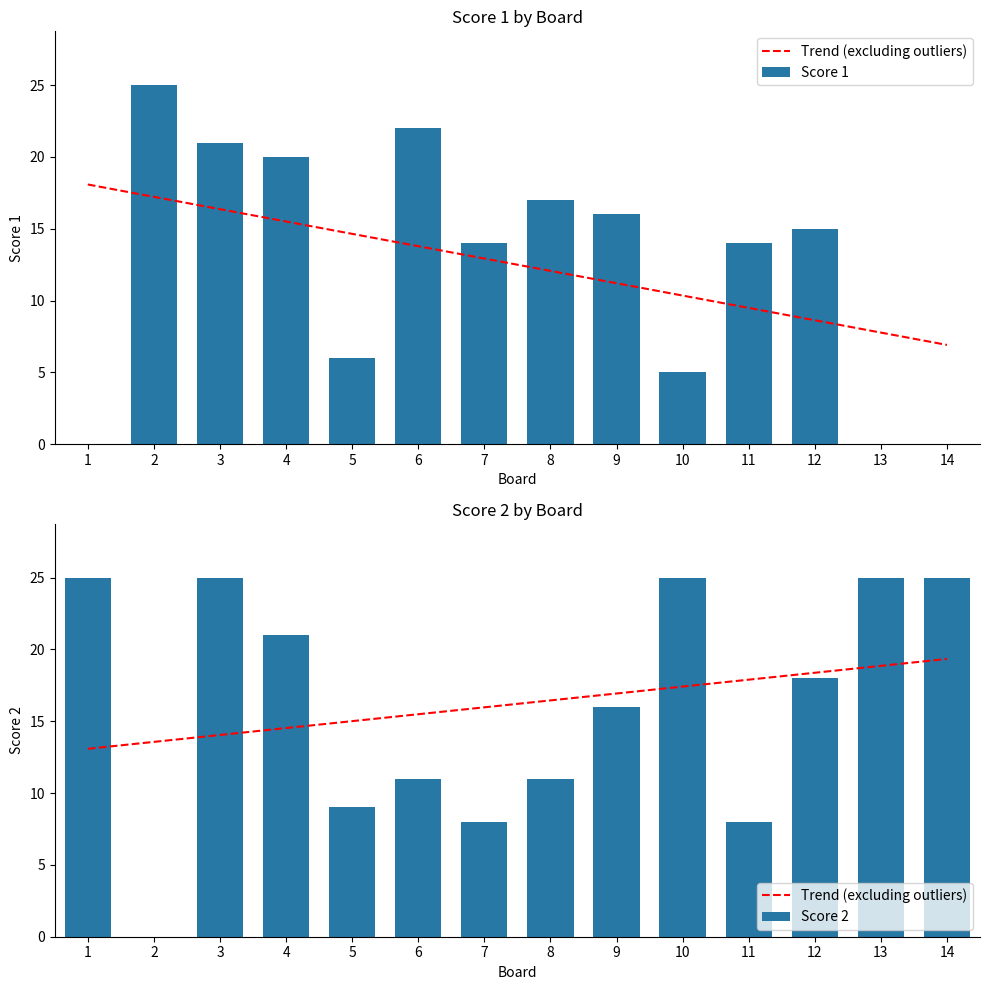

What is the total value across all series at 8?

44.5